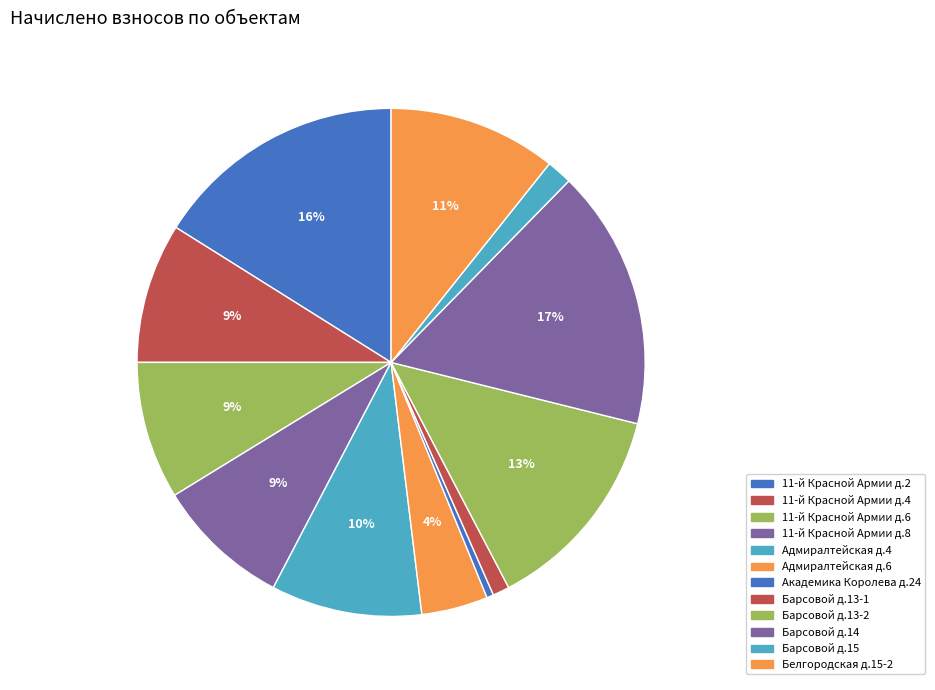

How many slices are in this pie chart?

12